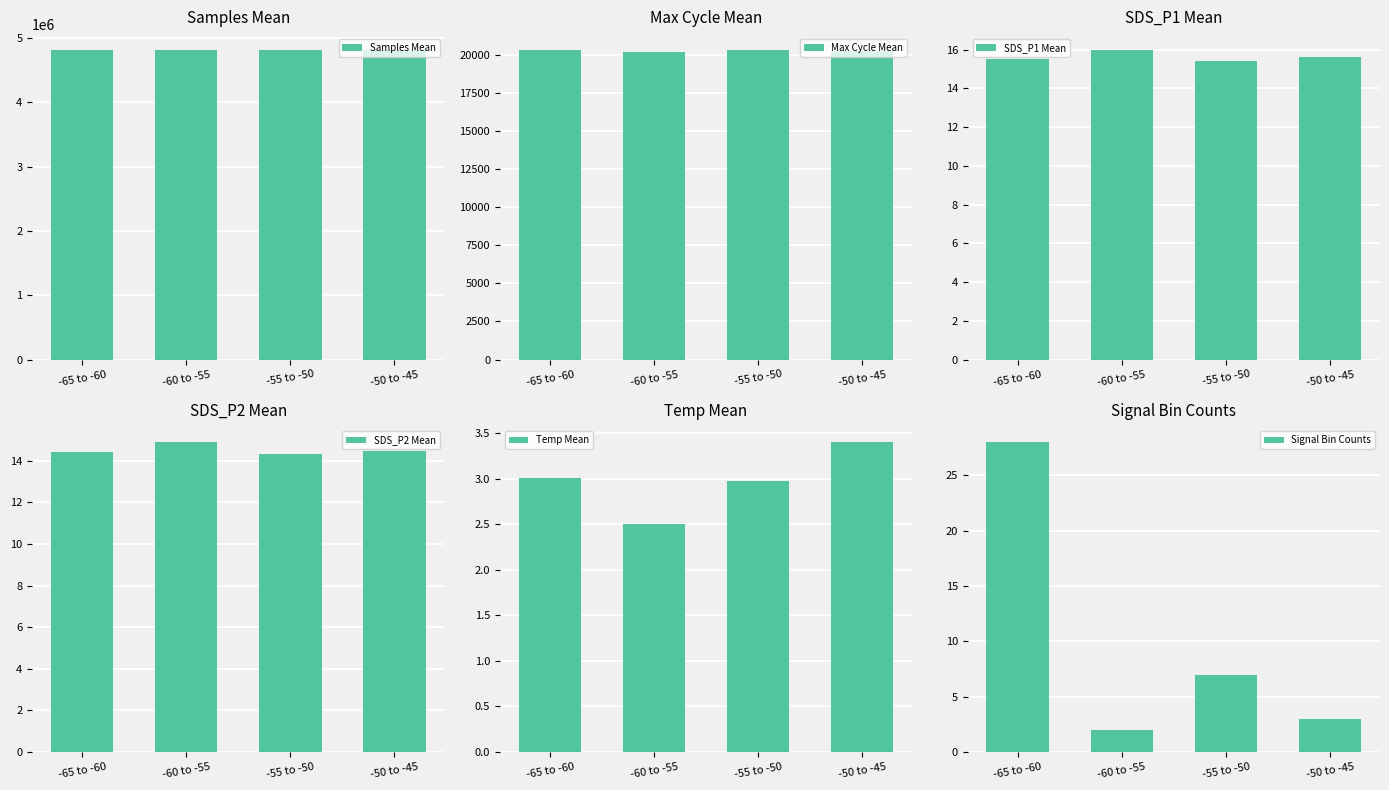

What is the minimum value shown in the chart?

2.0